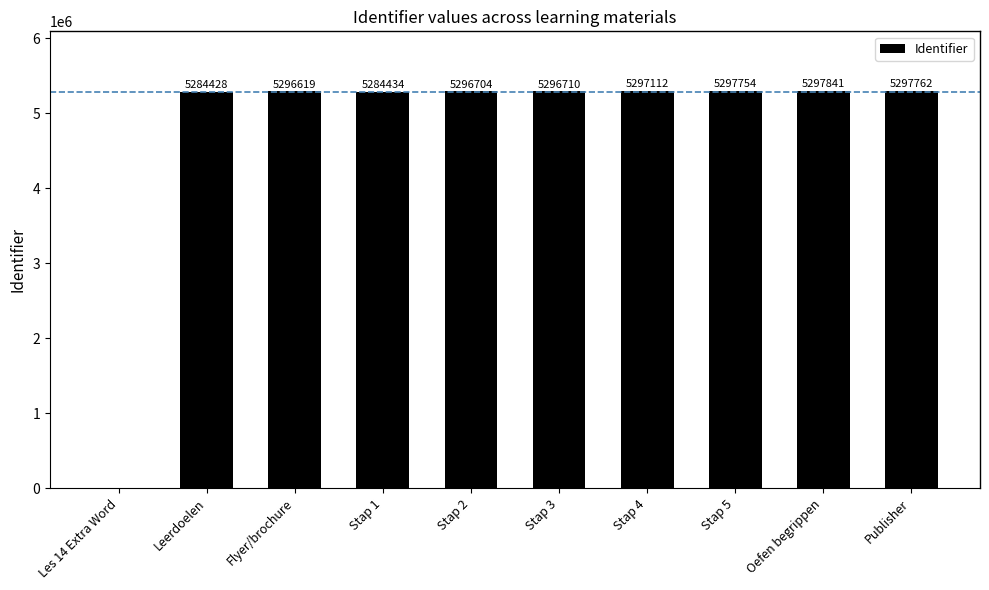

What is the sum of the values at Flyer/brochure and Stap 5?

10594373